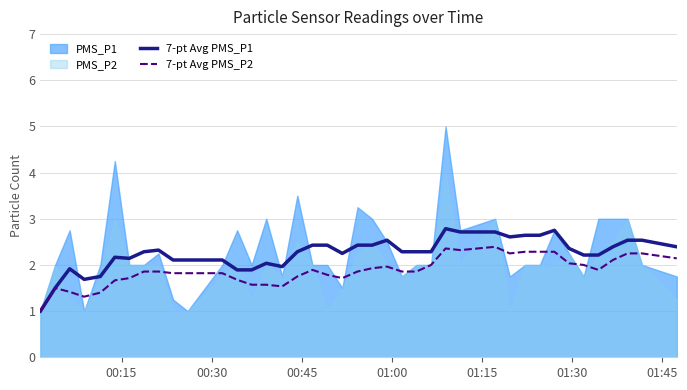

What is the maximum value for 7-pt Avg PMS_P1?

2.8